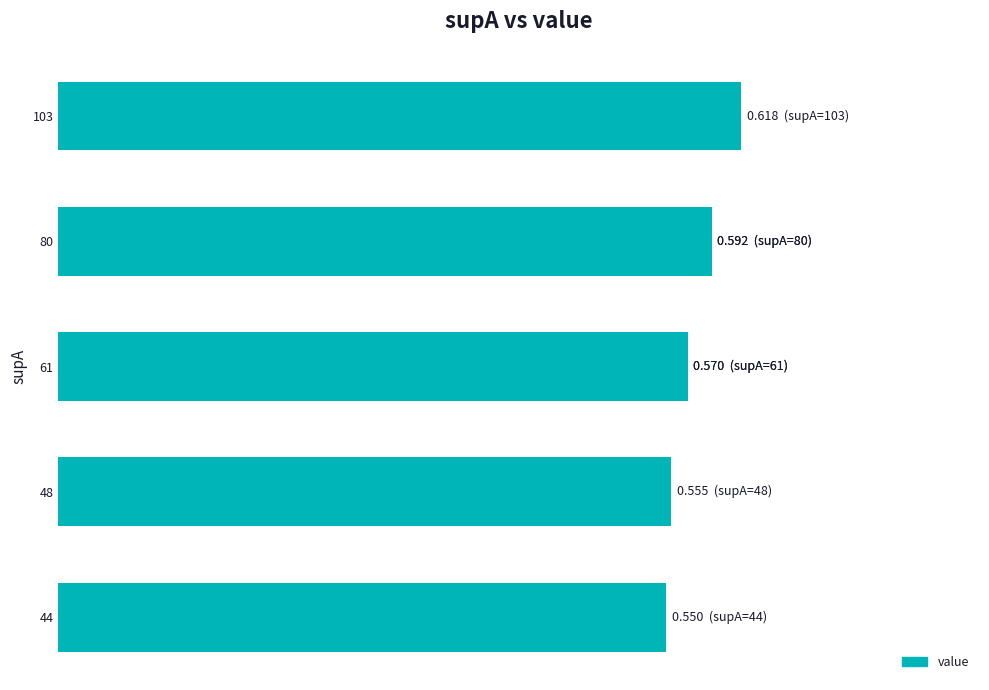

The value at 44 is 0.9. True or false?

False